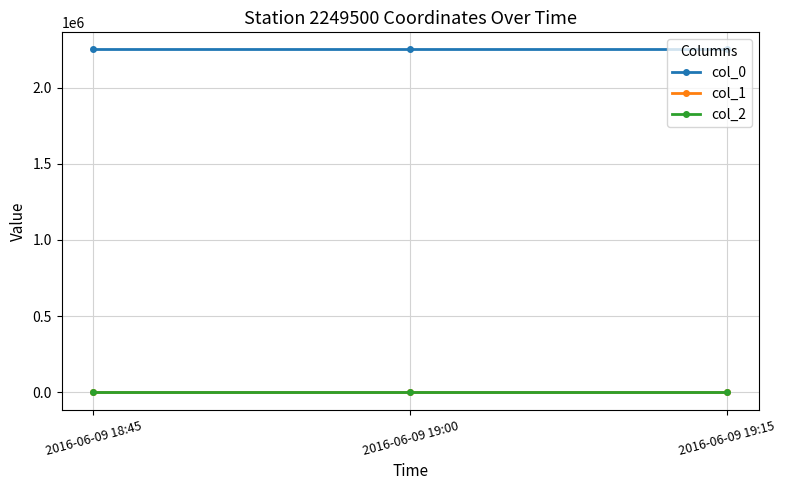

Which series has the largest total across all categories?

col_0